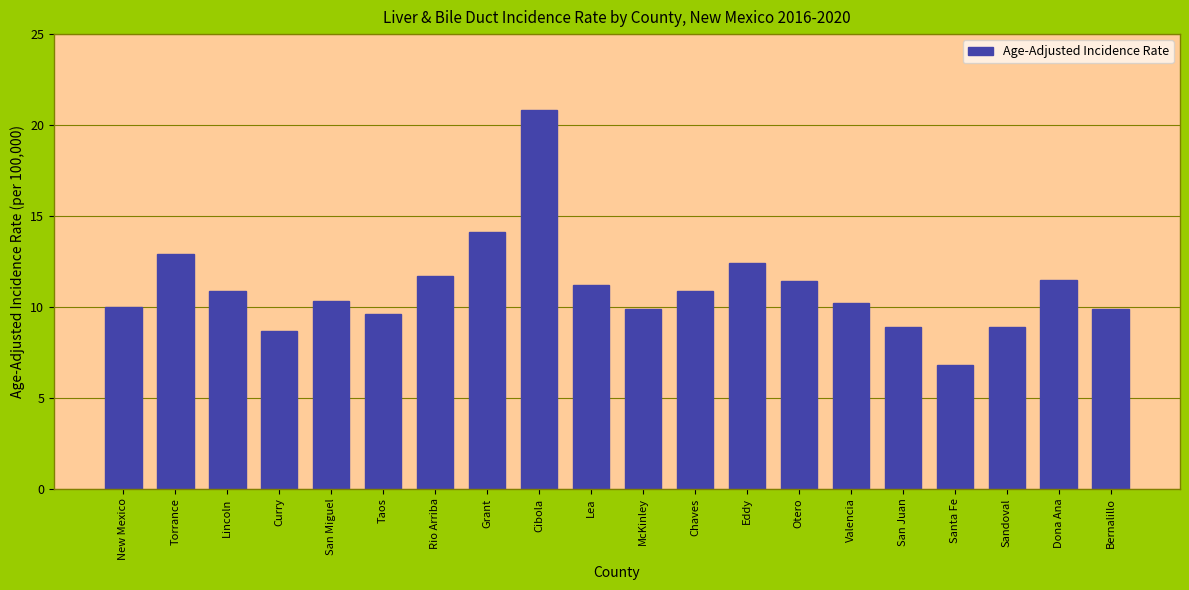

True or false: the data shows 13.7 at Curry.

False